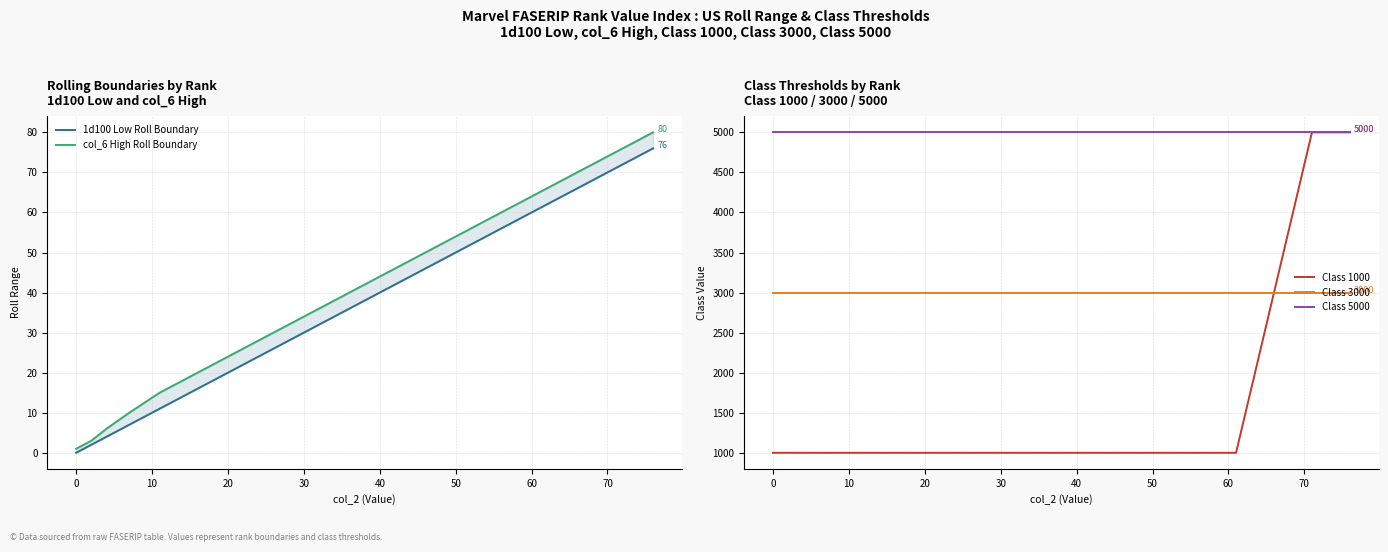

What is the average value of the Class 1000 series?

1556